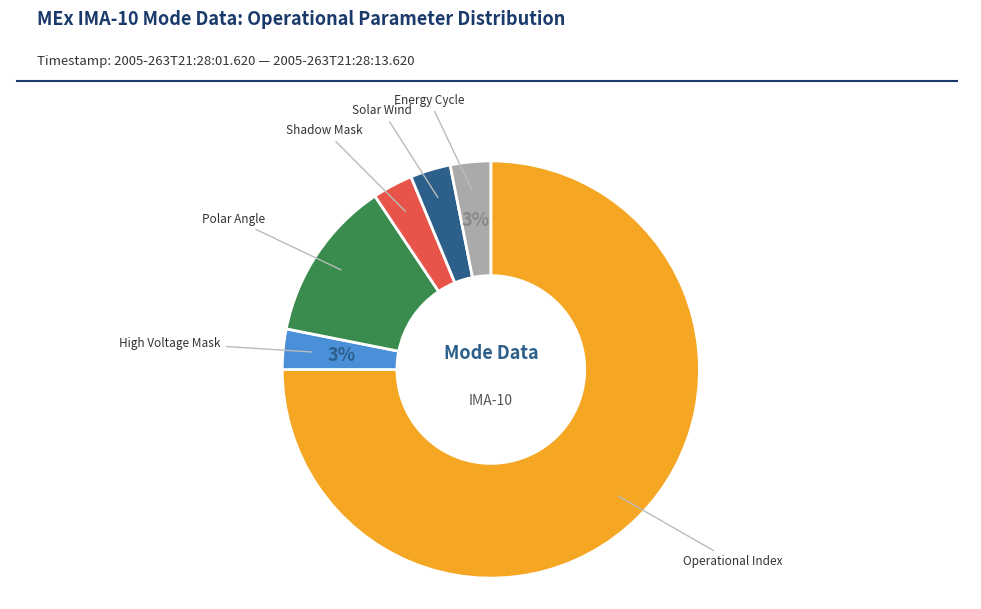

Is there any slice that represents more than half of the pie?

Yes